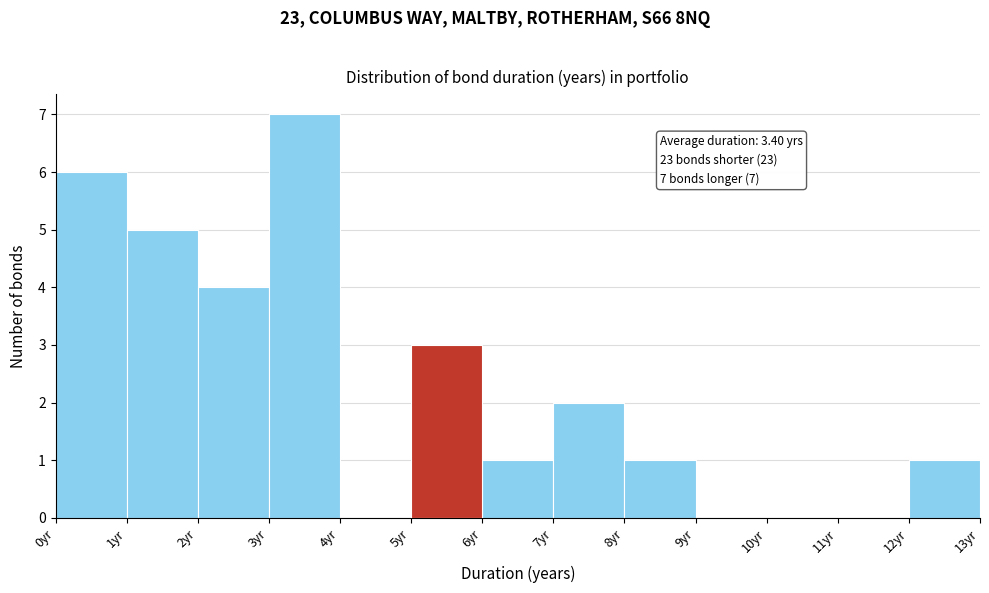

Over which range of the x-axis is the bar tallest?

3 to 4